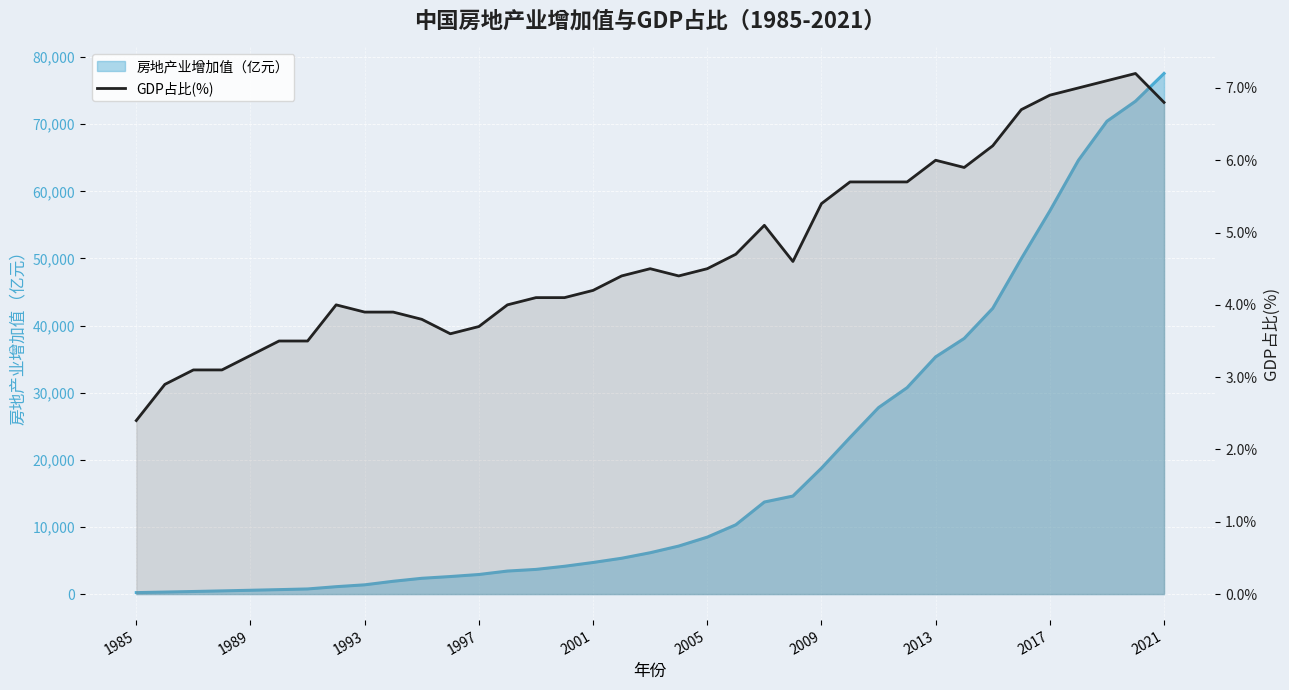

How many interior local valleys (lower than both neighbors) does the data have?

4